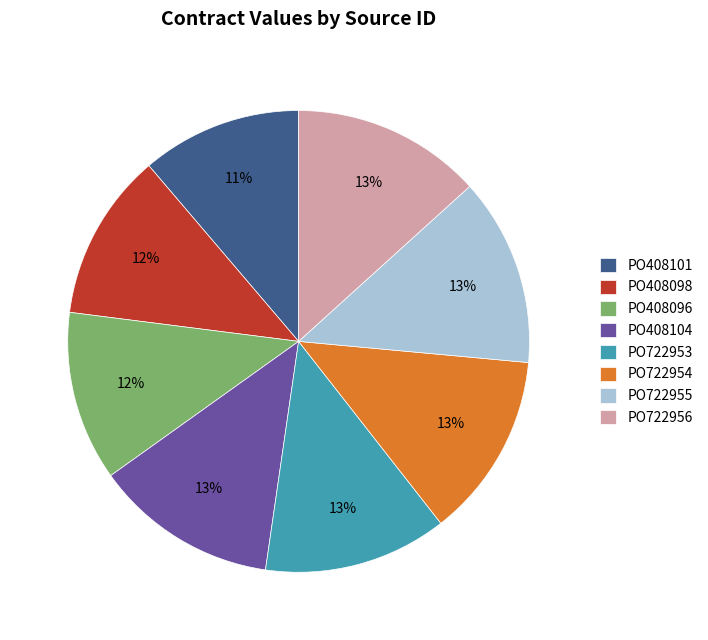

Which has a higher value, PO722955 or PO408101?

PO722955